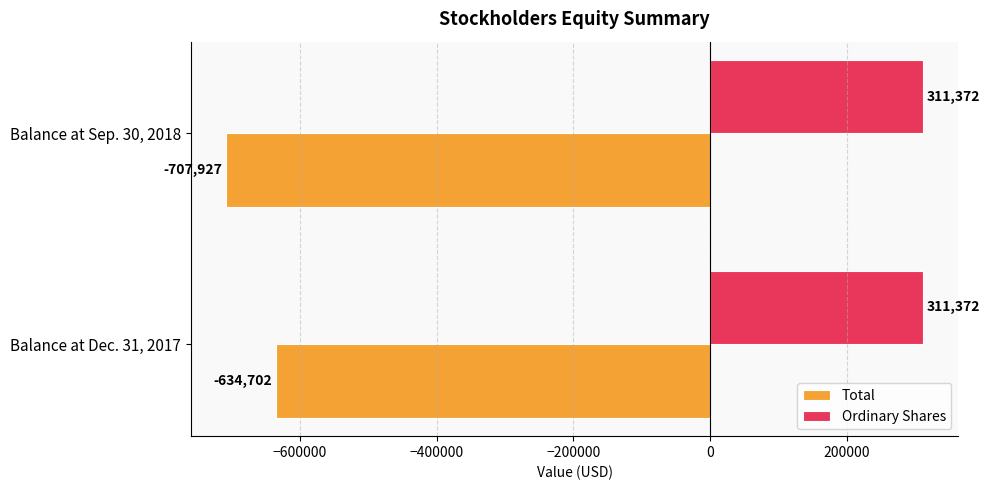

Rank the categories by Total value from lowest to highest.

Balance at Sep. 30, 2018, Balance at Dec. 31, 2017